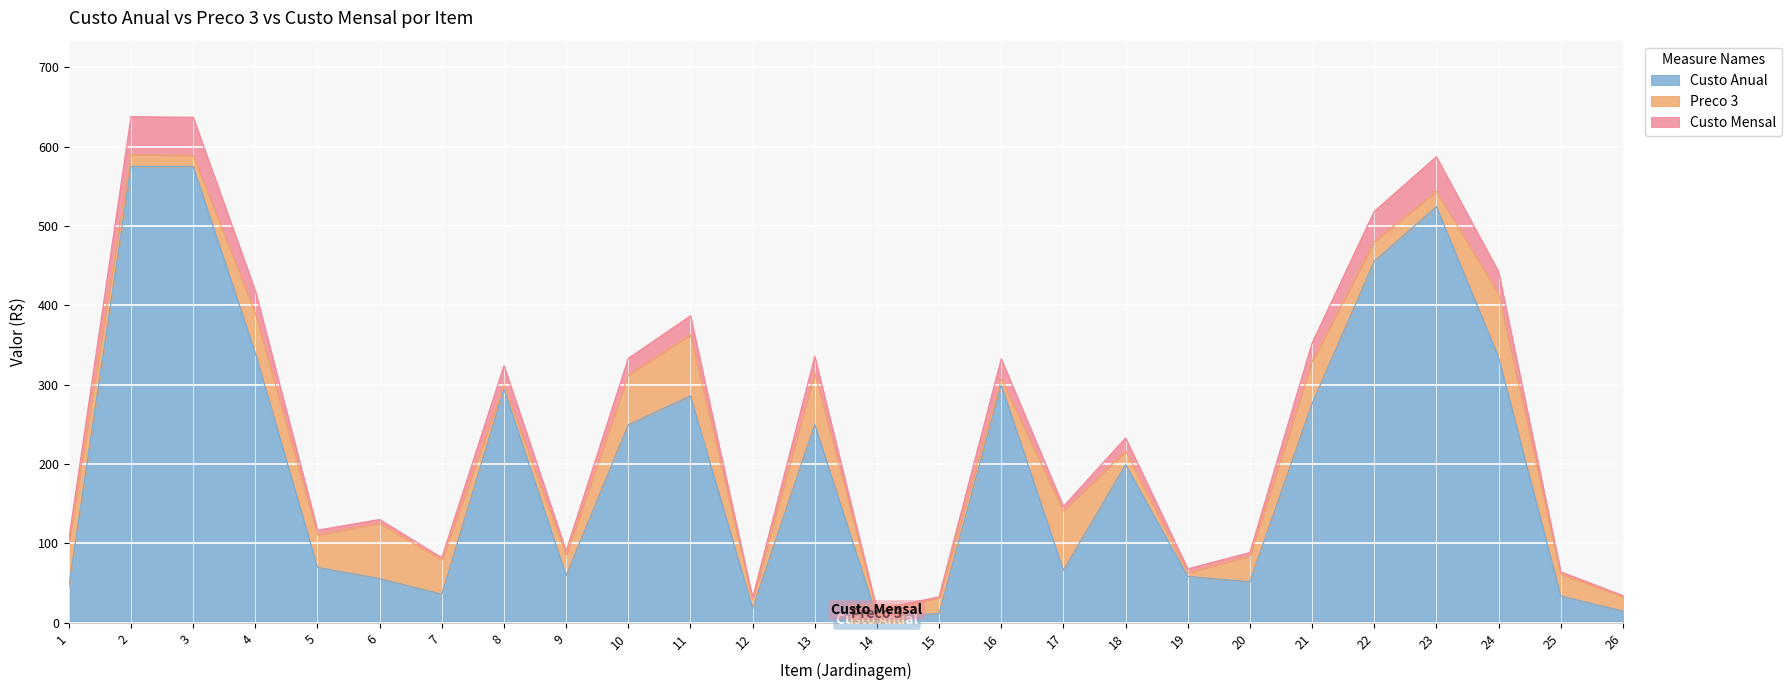

What is the maximum value for Custo Anual?

575.0